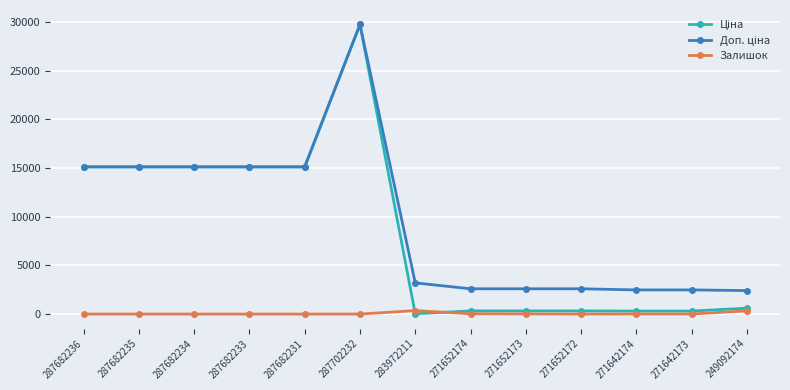

How many lines are shown in the chart?

3